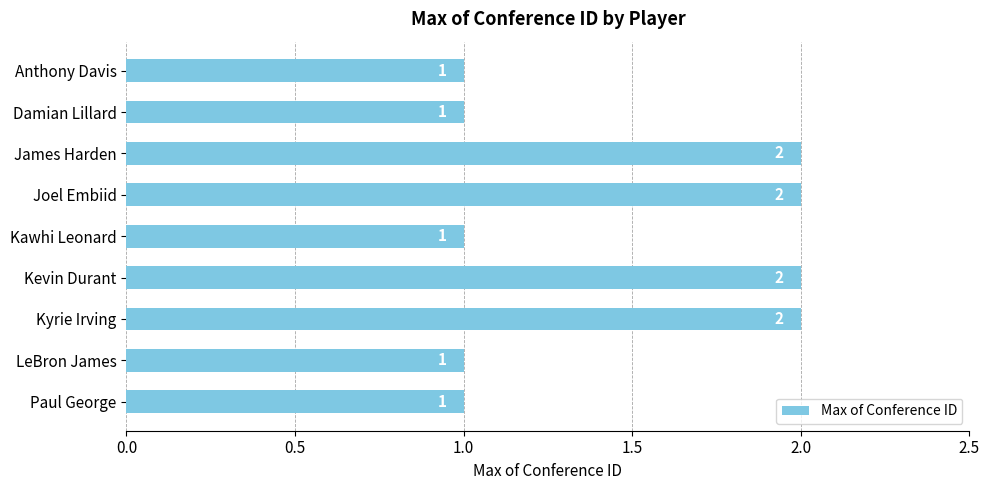

The chart shows a value of 2 at James Harden. True or false?

True